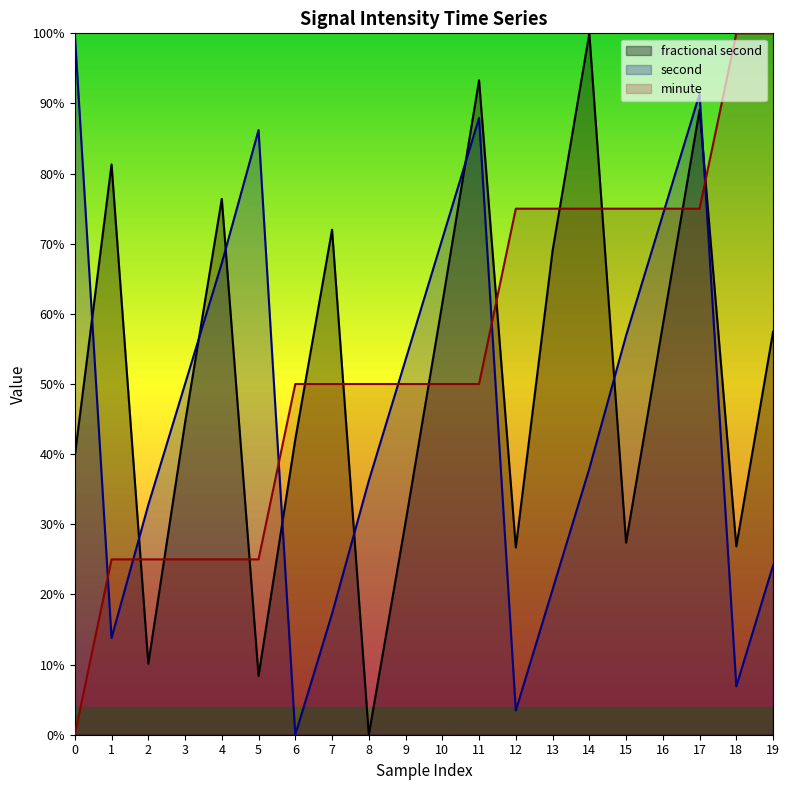

Which category has the highest value in the fractional second series?

14